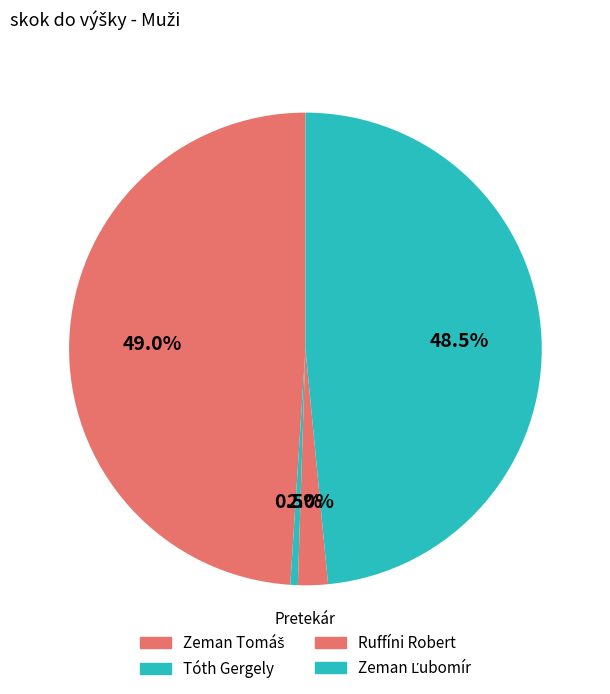

How many slices are in this pie chart?

4